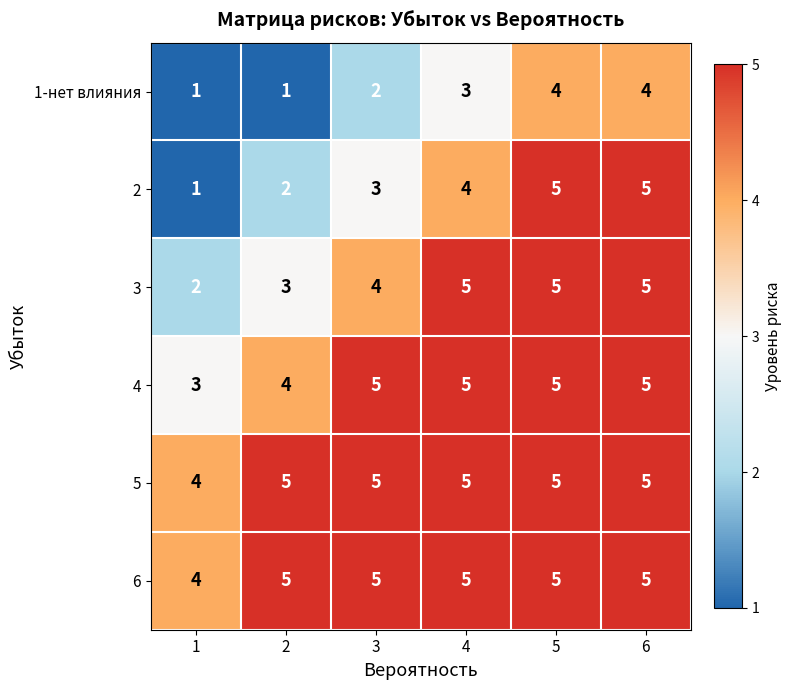

The 3 series shows 3 at 2. True or false?

True